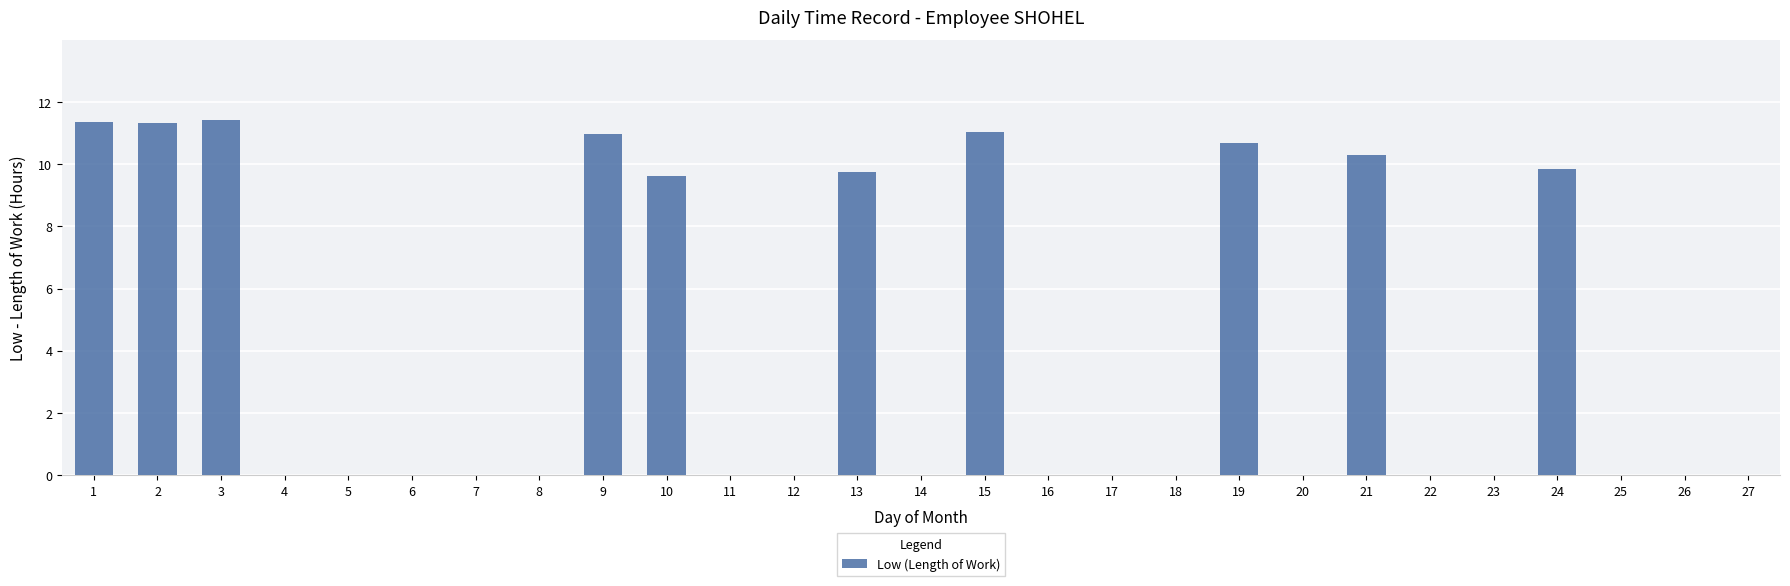

What is the sum of all values?

106.4